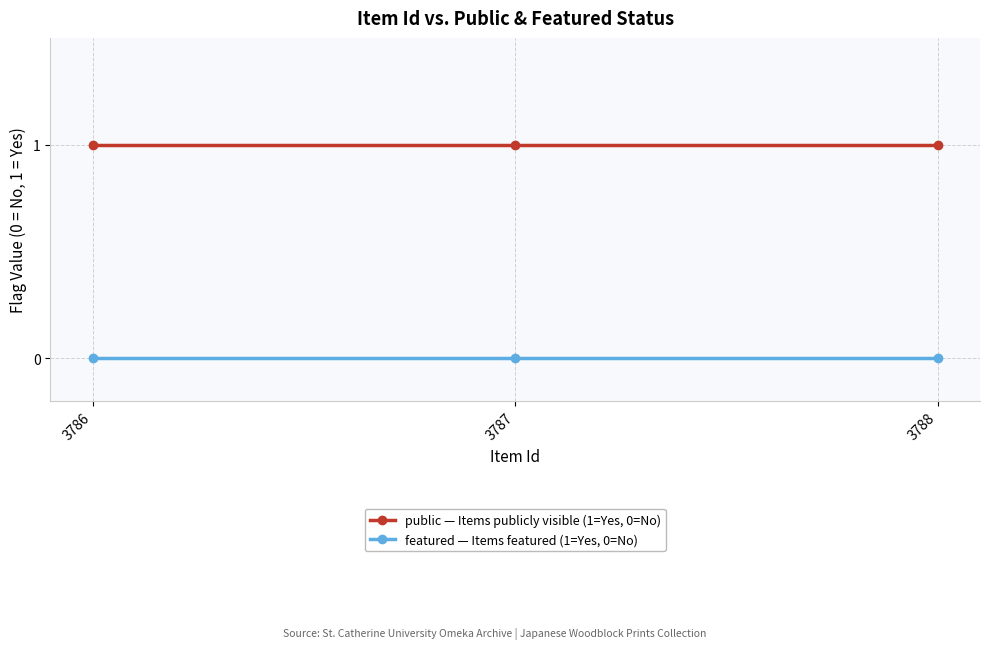

What is the total value across all series at 3786?

1